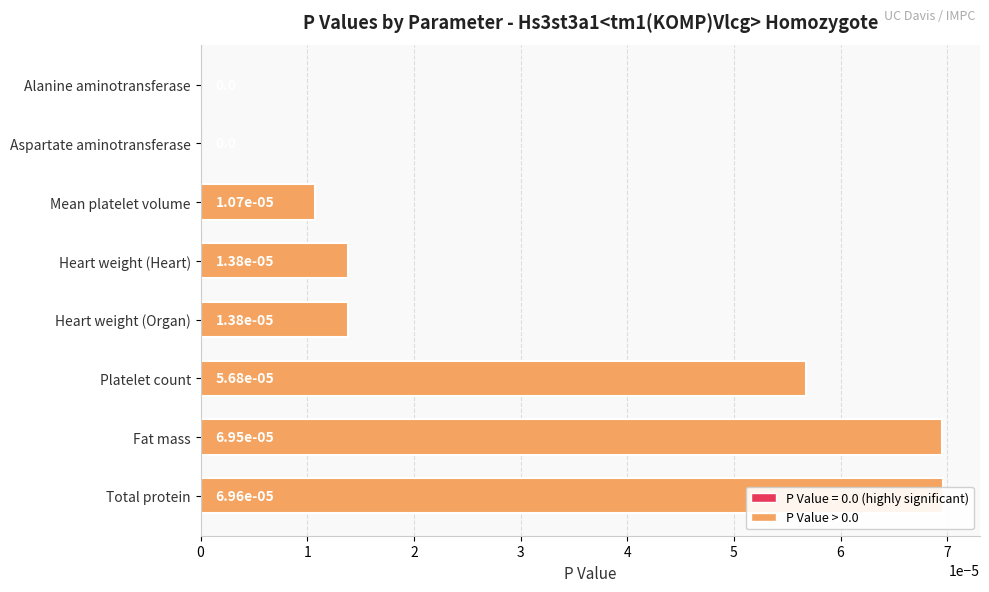

How many bars are there in total?

8